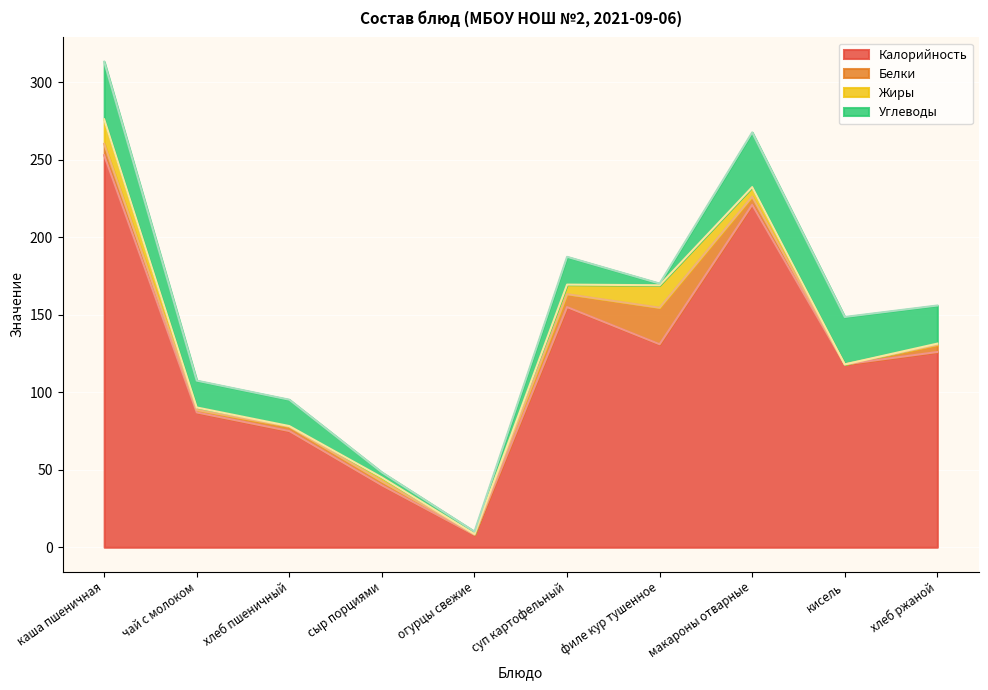

True or false: Калорийность and Углеводы intersect in this chart.

False